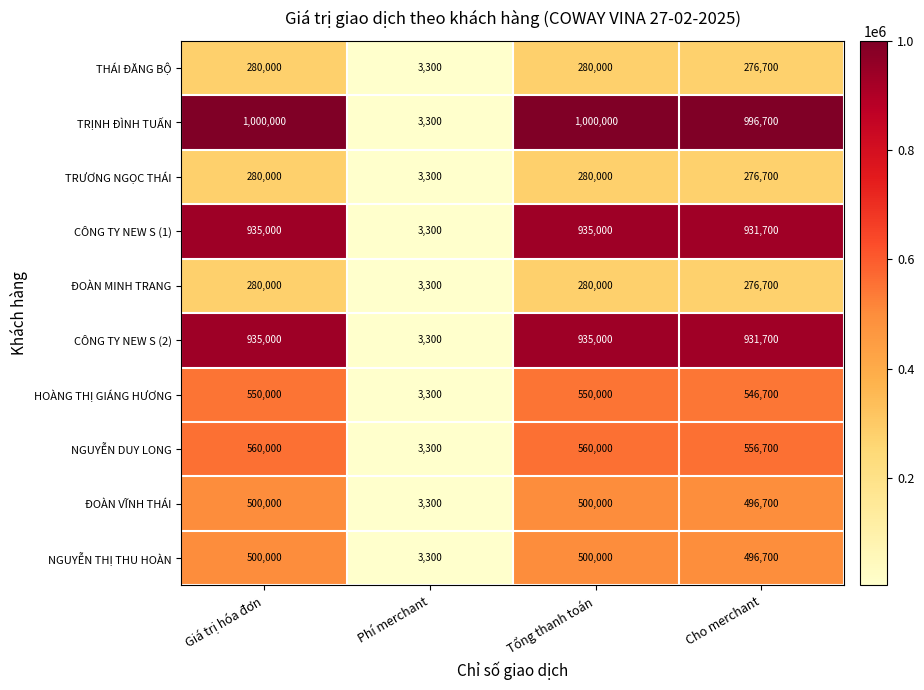

The value of TRỊNH ĐÌNH TUẤN at Phí merchant is 4449. True or false?

False